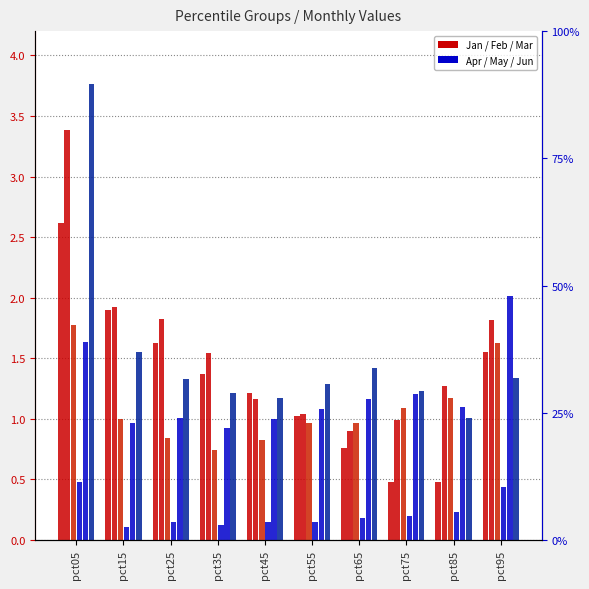

What is the value of the Jan bar at the 3rd from the left?

1.6